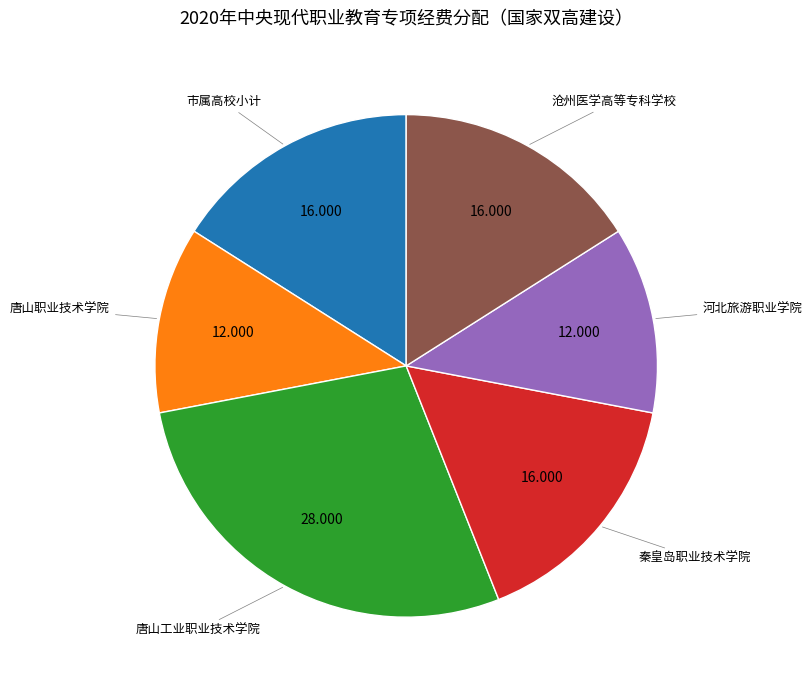

Count the number of slices in the pie.

6